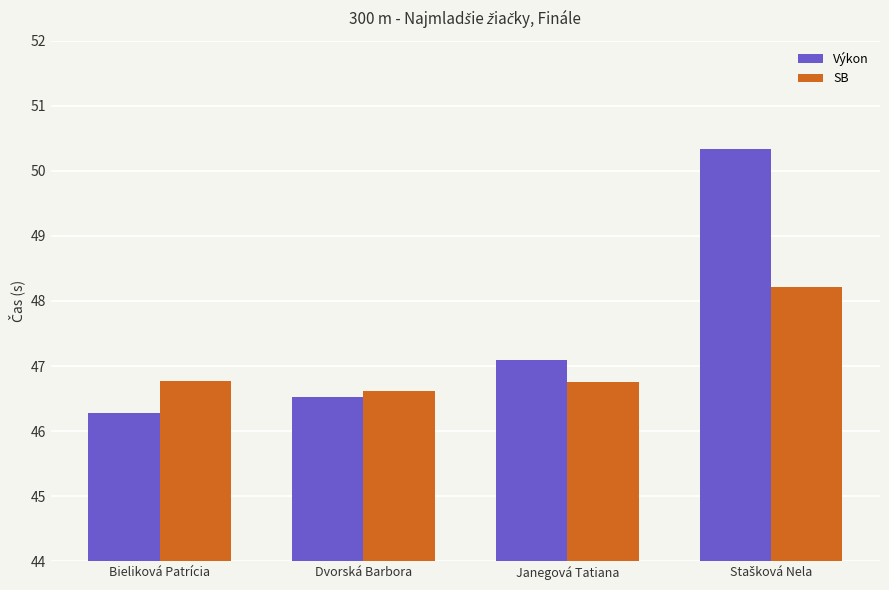

Which category has the lowest value in the SB series?

Dvorská Barbora